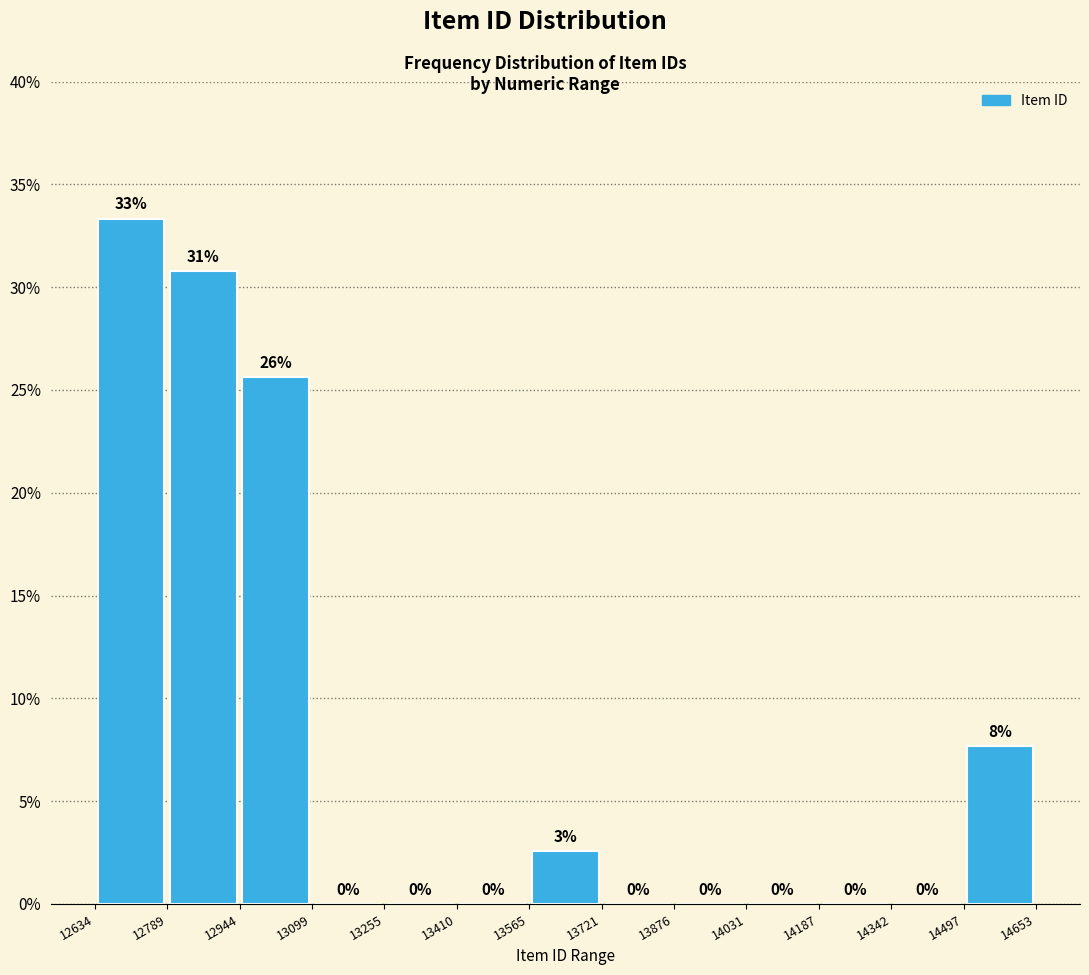

Over which range of the x-axis is the bar tallest?

12634 to 12789